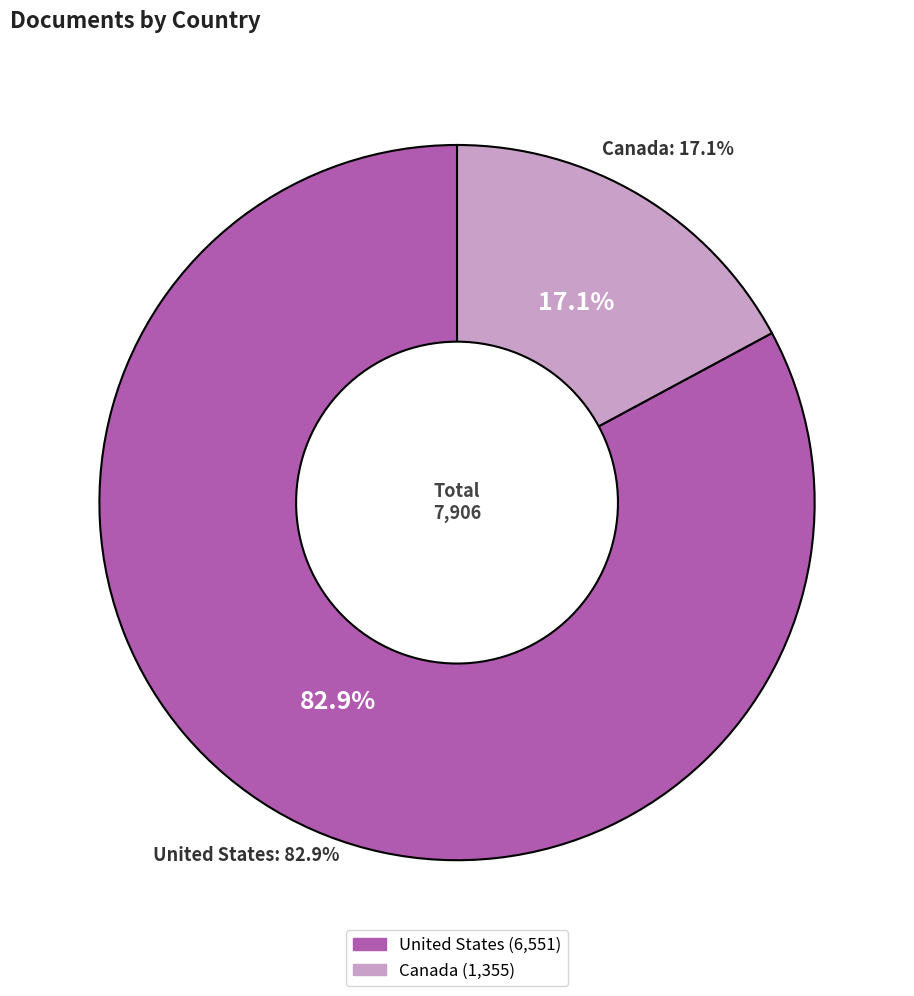

How many slices are in this pie chart?

2